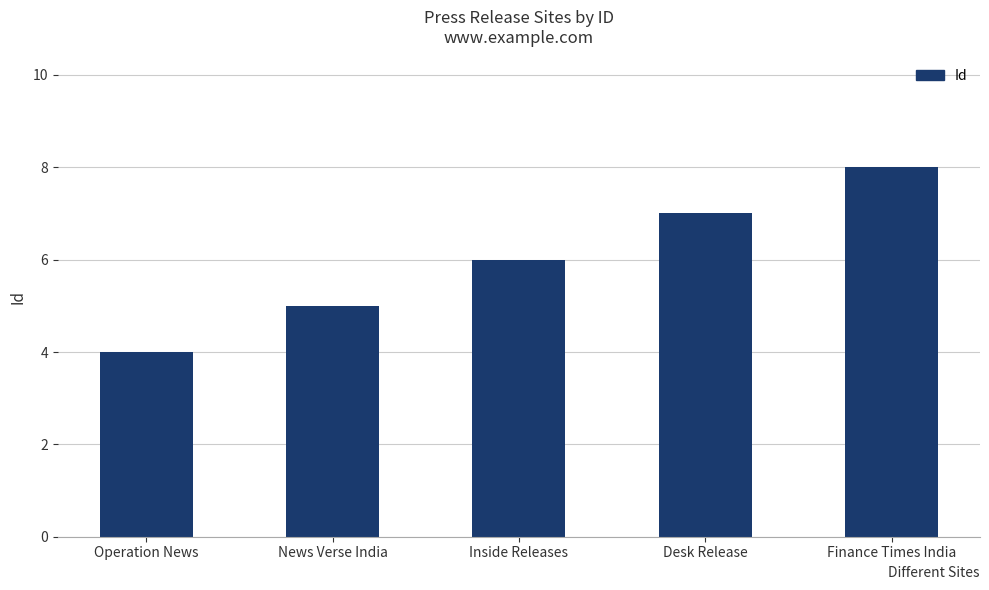

How many values are between 5 and 7?

3